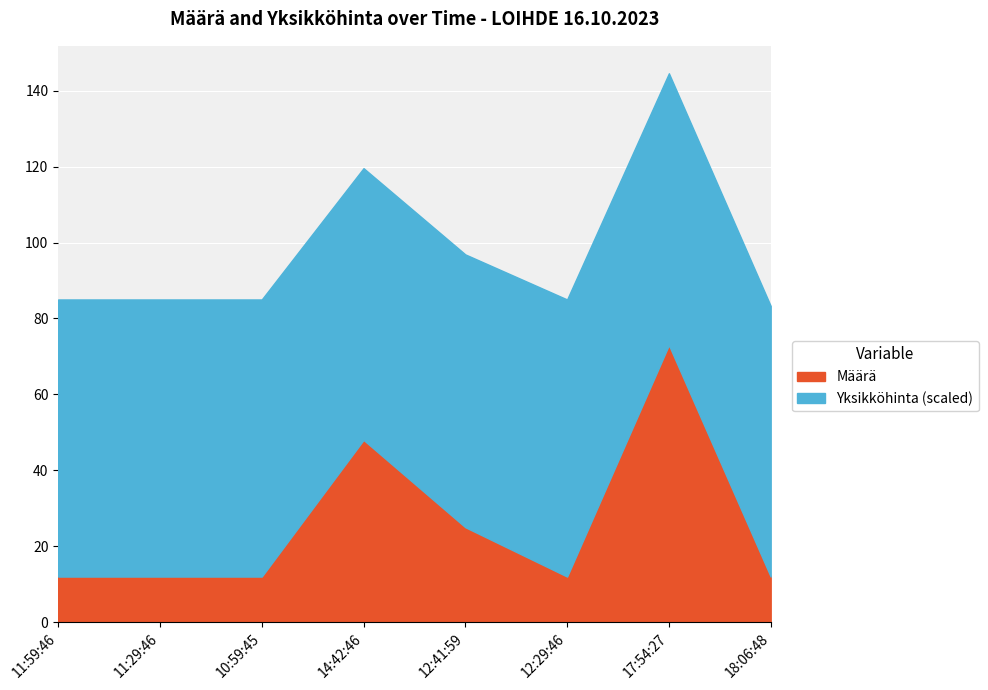

At how many categories does at least one series exceed 12?

8